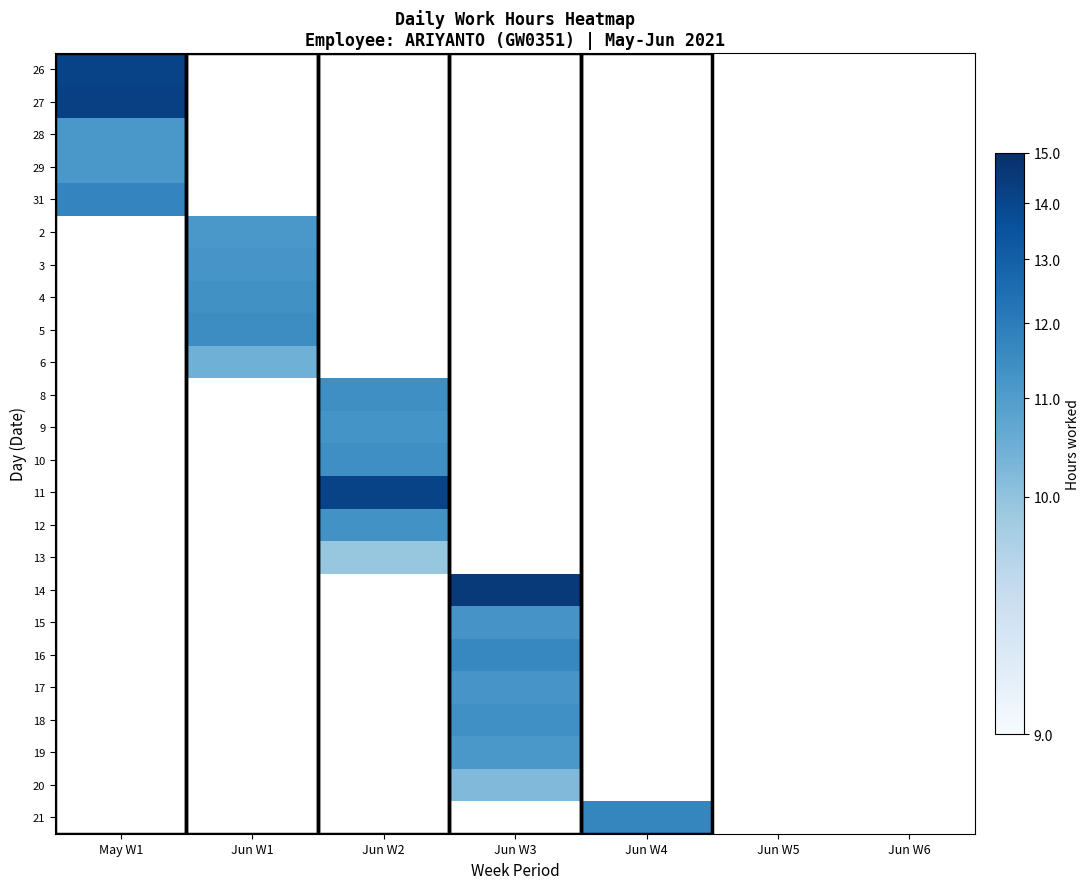

At Jun W1, list the series in order from smallest to largest.

26, 27, 28, 29, 31, 8, 9, 10, 11, 12, 13, 14, 15, 16, 17, 18, 19, 20, 21, 6, 2, 3, 4, 5